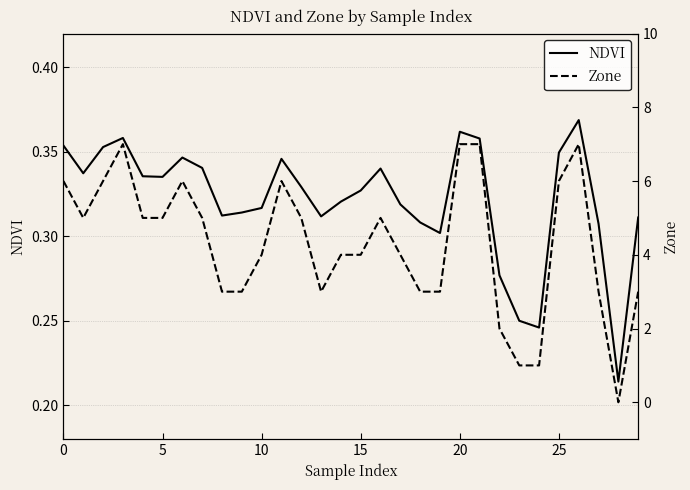

How many lines are shown in the chart?

2